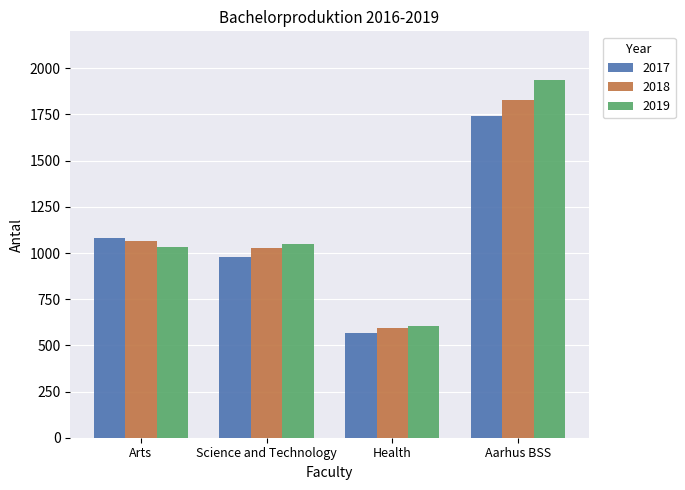

Reading right to left, what are all the values shown in this chart?

2017: Aarhus BSS=1740	Health=568	Science and Technology=980	Arts=1080
2018: Aarhus BSS=1828	Health=592	Science and Technology=1026	Arts=1066
2019: Aarhus BSS=1939	Health=606	Science and Technology=1050	Arts=1030